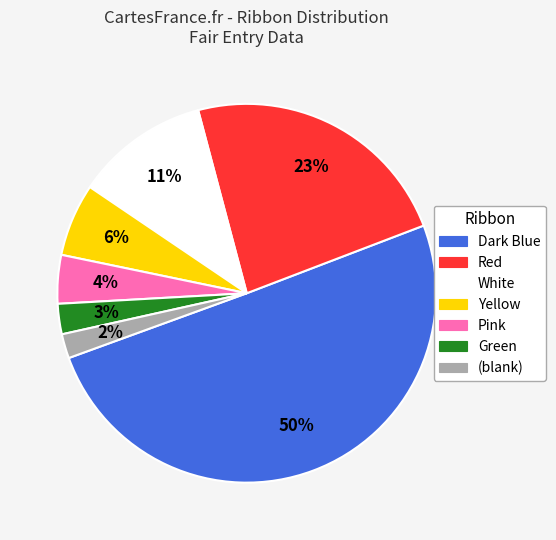

To the nearest percent, what is the difference between the largest and smallest slice percentages?

48%